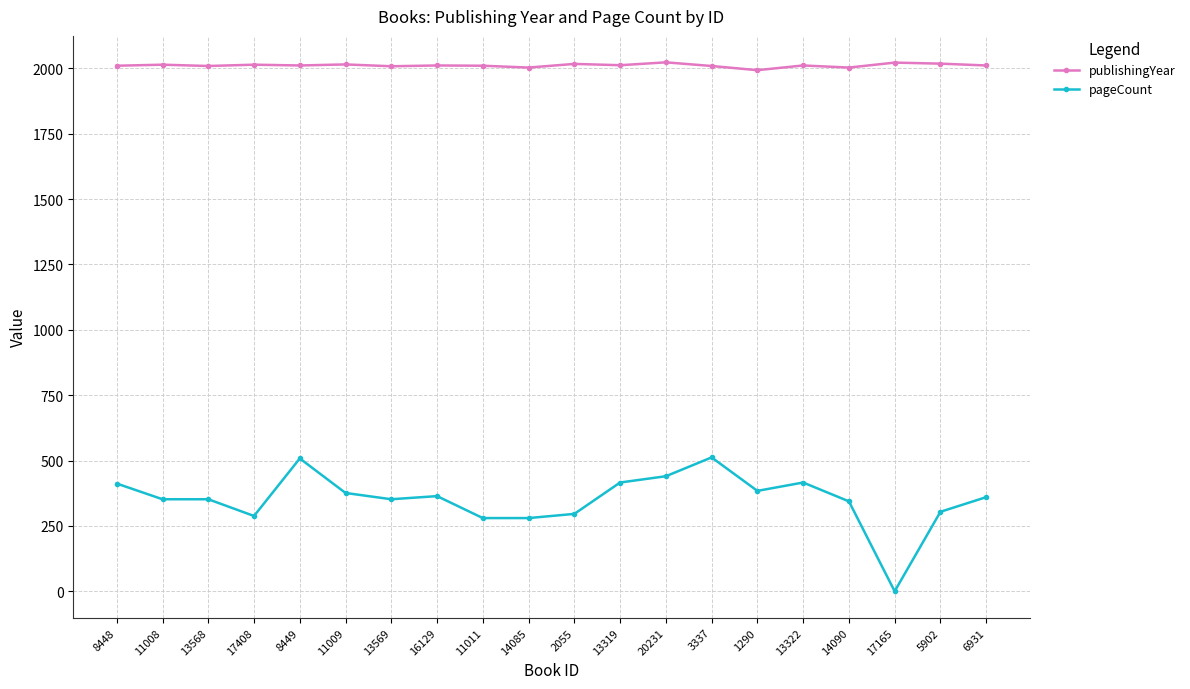

What is the value of the pageCount point at the 17th from the left?

344